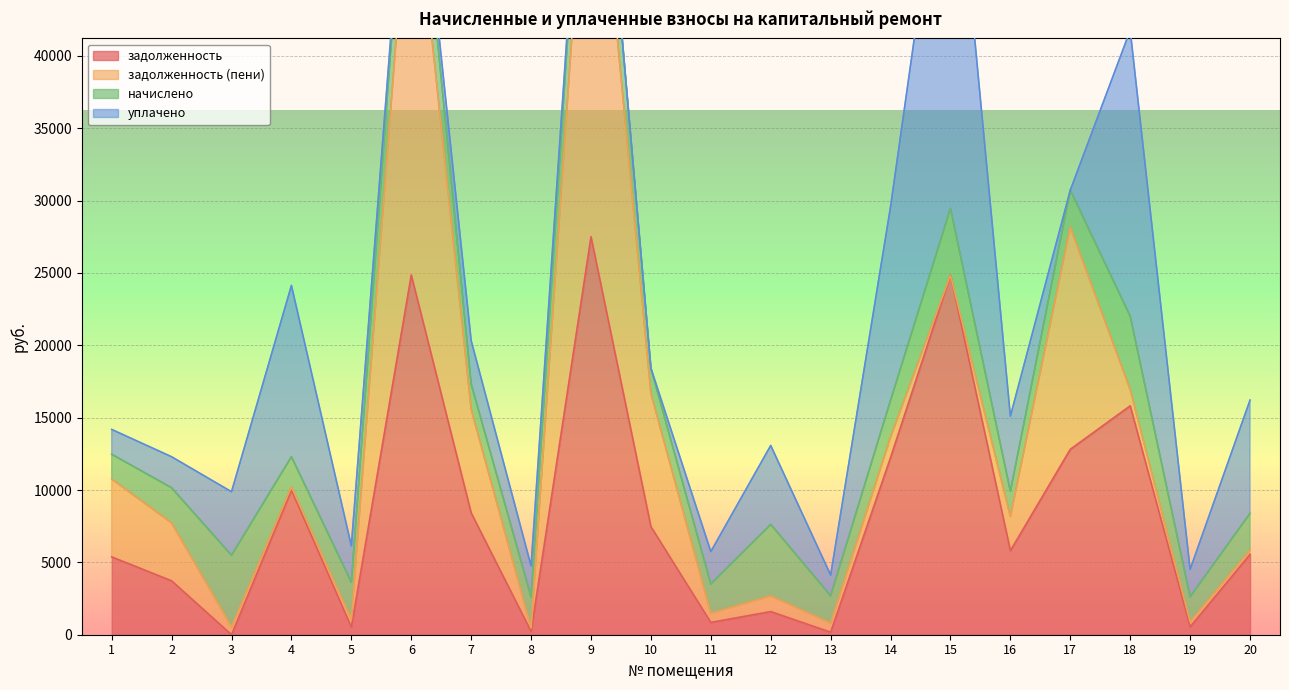

The value of уплачено at 15 is 9345.1. True or false?

False